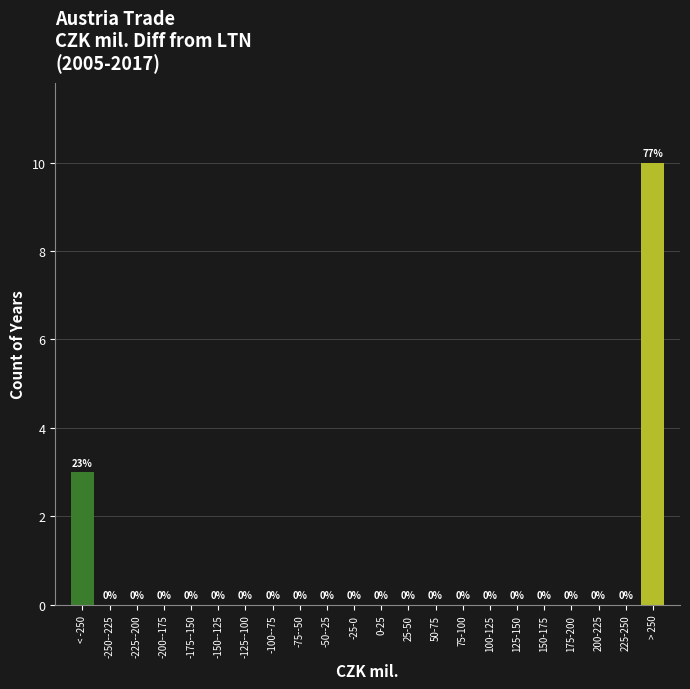

Reading left to right, transcribe all the data shown in this chart.

< -250=3	-250--225=0	-225--200=0	-200--175=0	-175--150=0	-150--125=0	-125--100=0	-100--75=0	-75--50=0	-50--25=0	-25-0=0	0-25=0	25-50=0	50-75=0	75-100=0	100-125=0	125-150=0	150-175=0	175-200=0	200-225=0	225-250=0	> 250=10